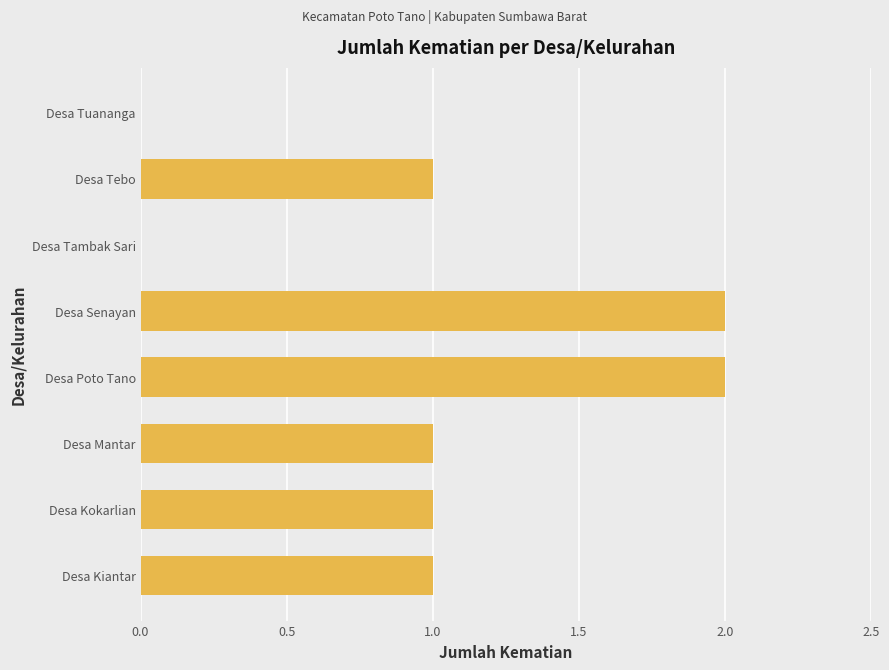

What is the sum of all values?

8